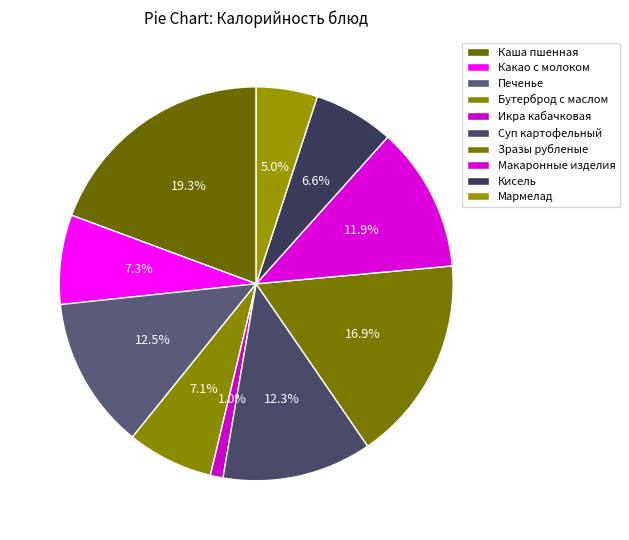

Is there any slice that represents more than half of the pie?

No